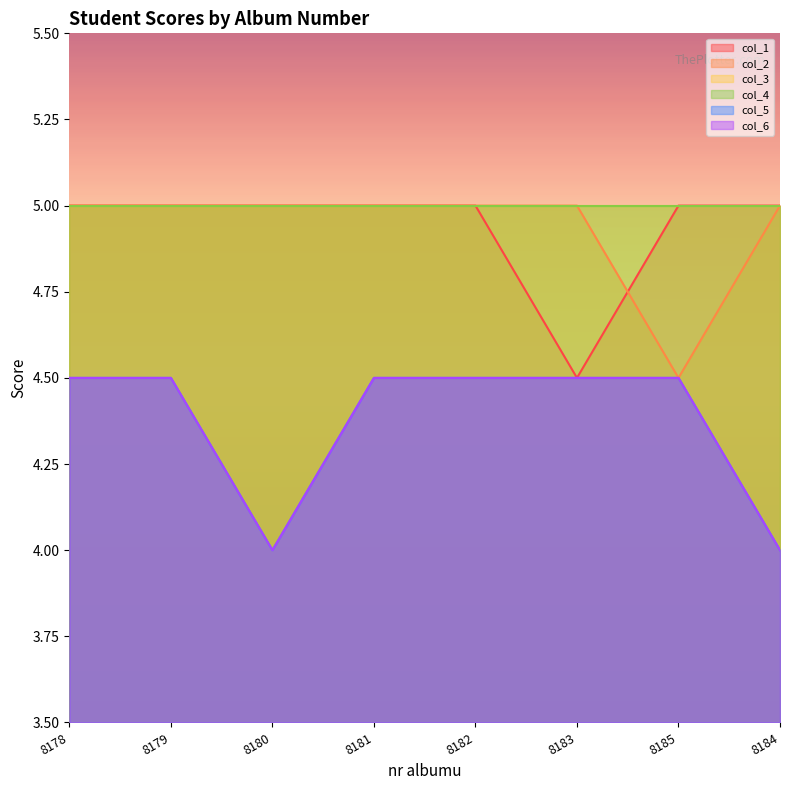

What position from the left is 8185?

7